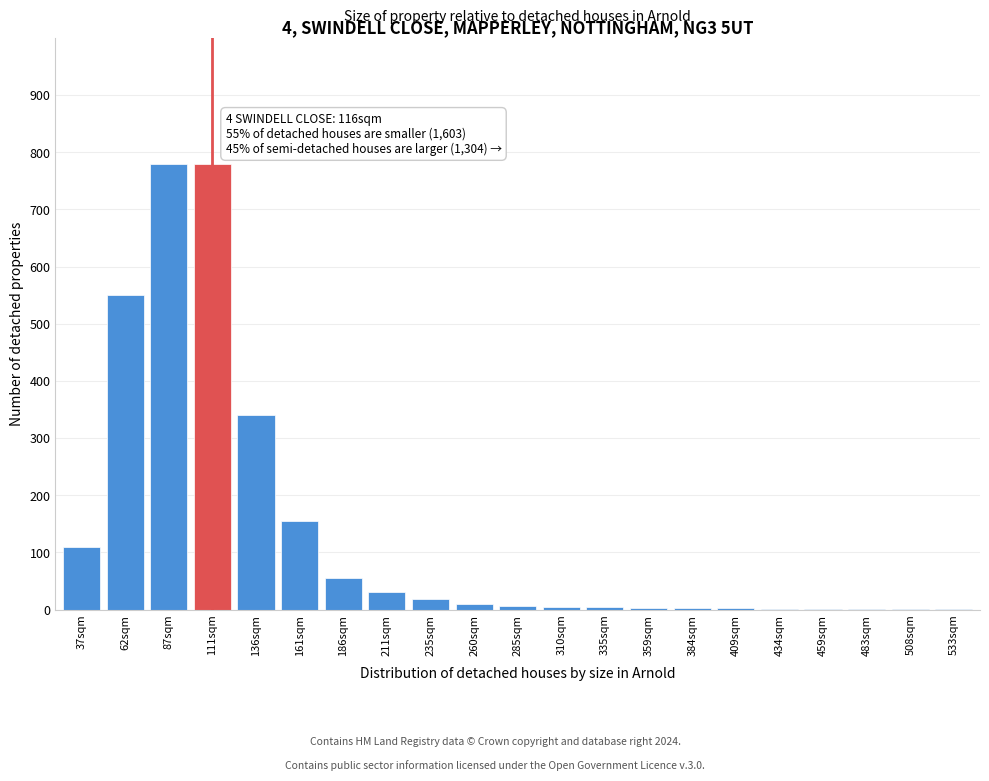

What is the sum of all values?

2856